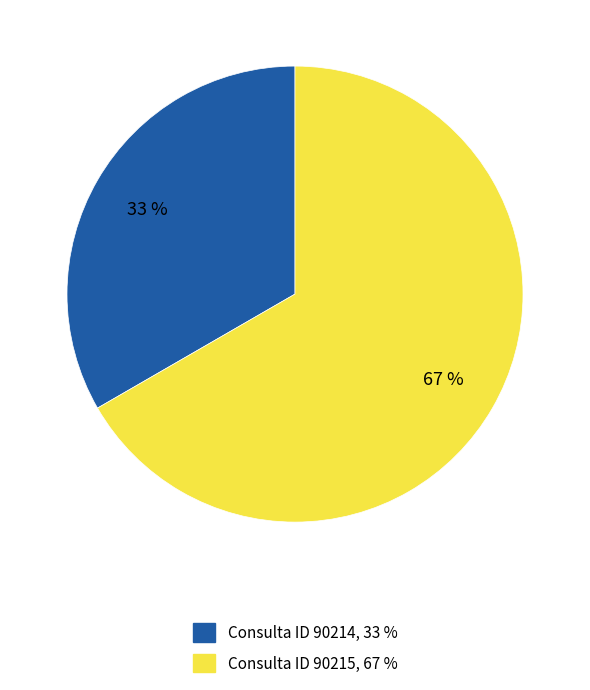

What percentage is the Consulta ID 90215, 67 % slice, to the nearest percent?

67%